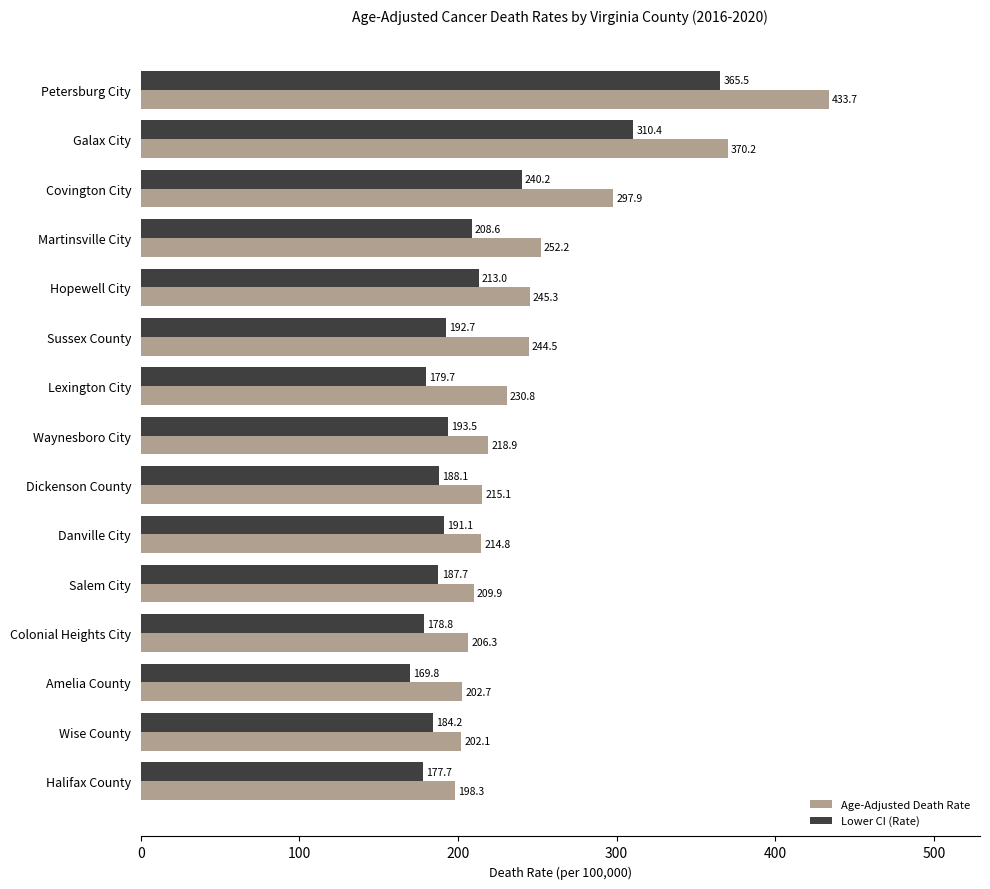

What are all the series names shown in the legend?

Age-Adjusted Death Rate, Lower CI (Rate)